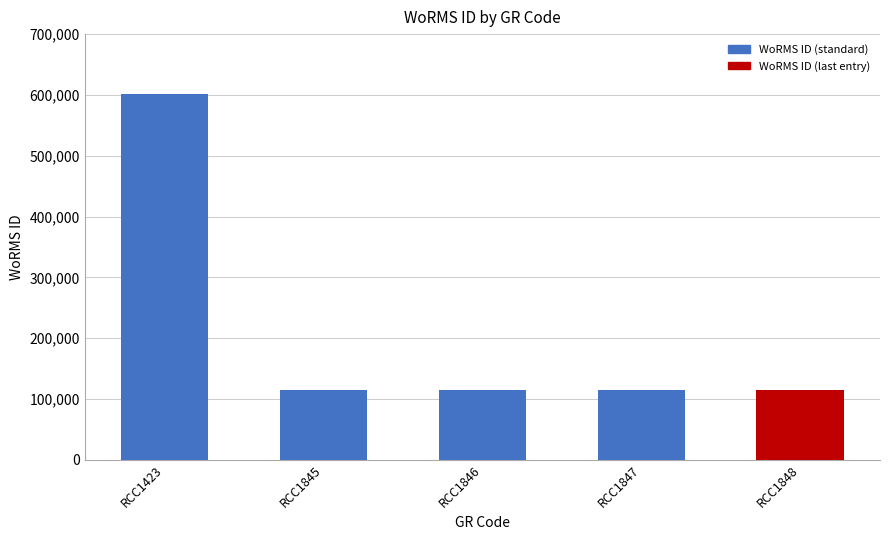

Between RCC1848 and RCC1423, which is larger?

RCC1423